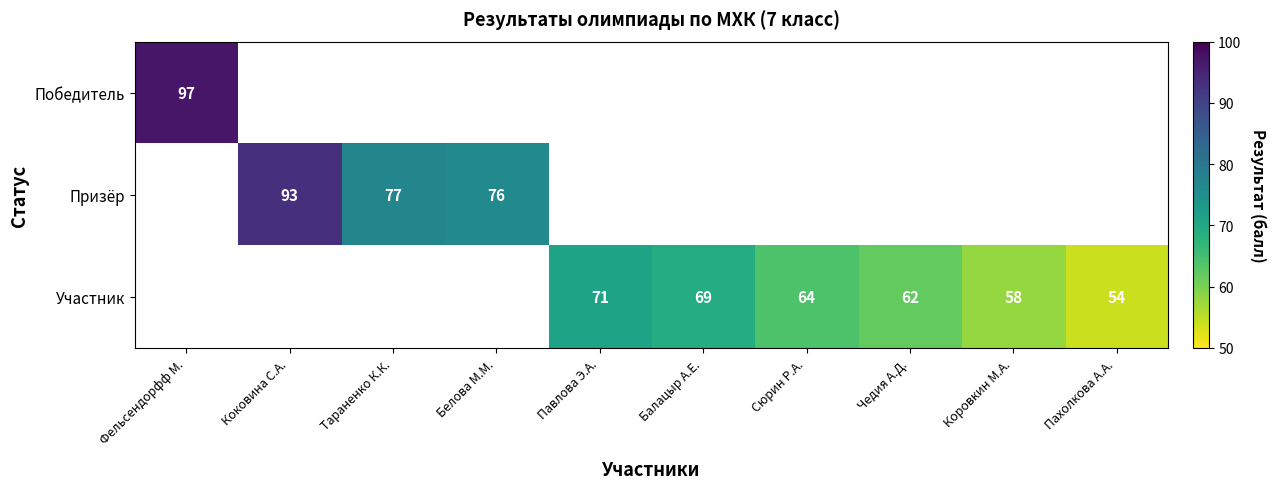

Is it true that Призёр equals 77 at Тараненко К.К.?

True